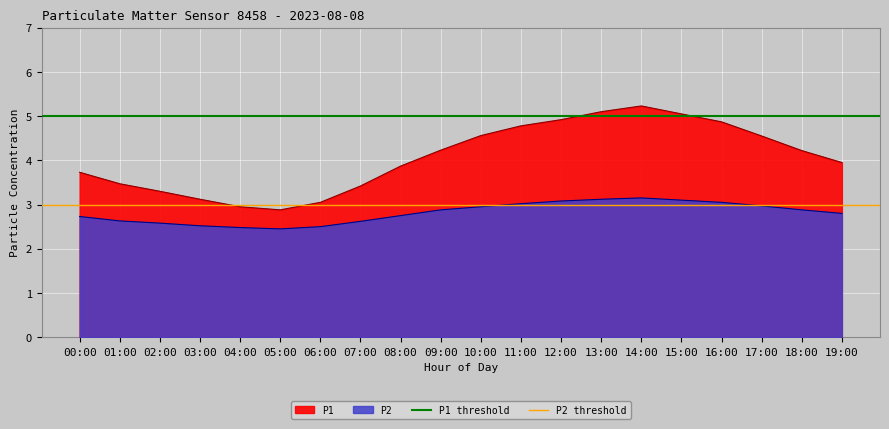

Which series has the largest total across all categories?

P1 threshold